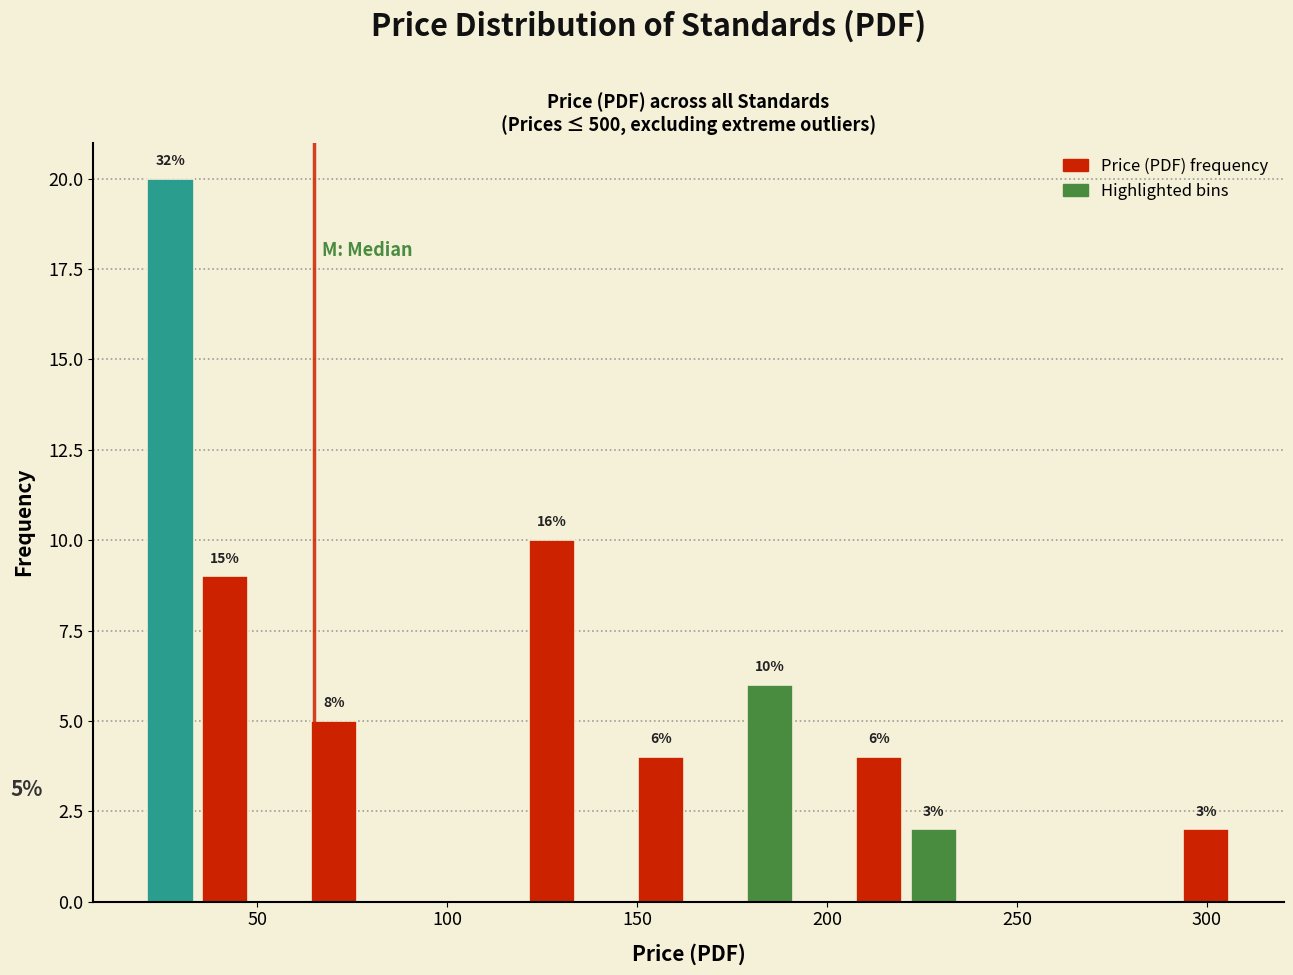

Read against the x-axis, roughly where is the centre of the tallest bar?

25